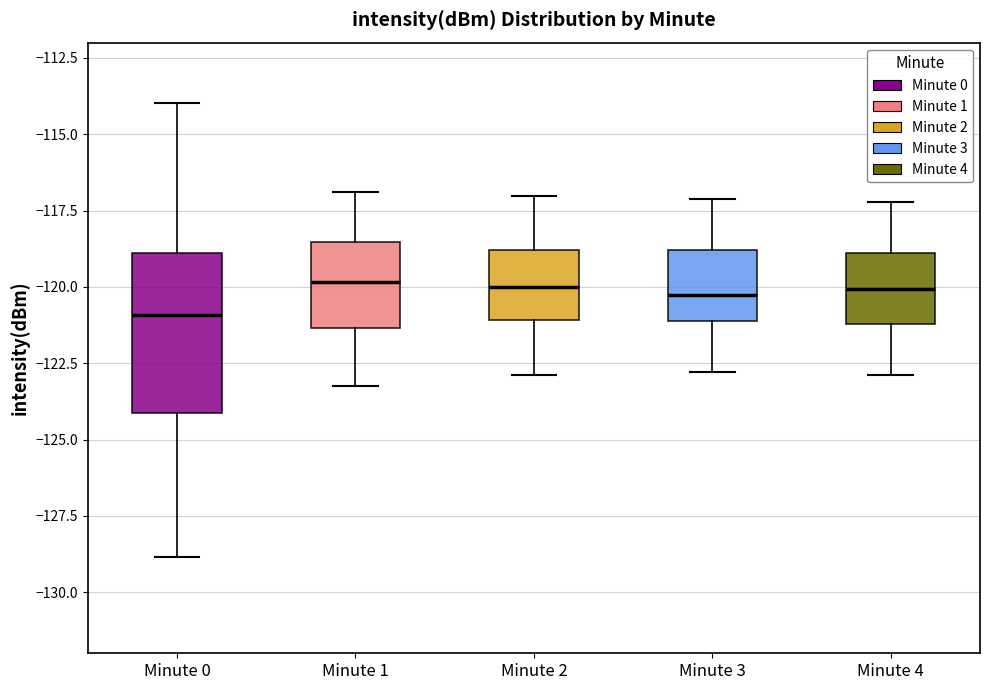

Which box's median line is the lowest?

Minute 0